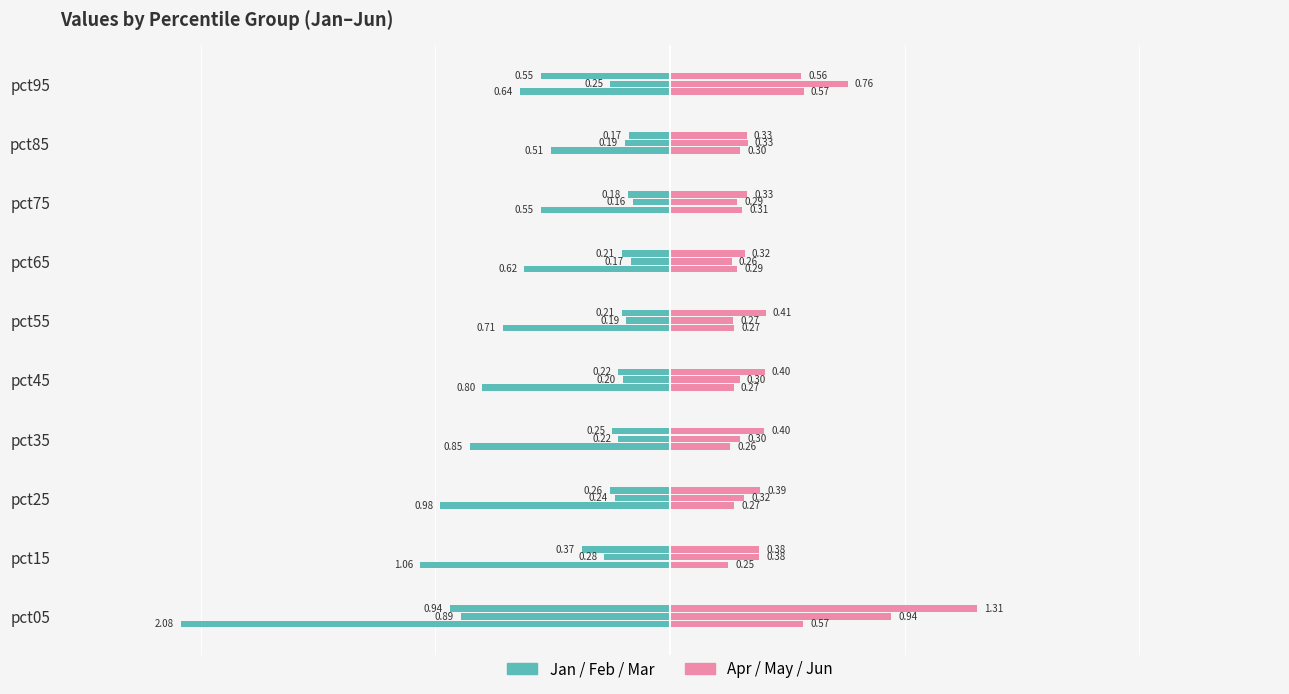

How many distinct data groups are displayed?

6